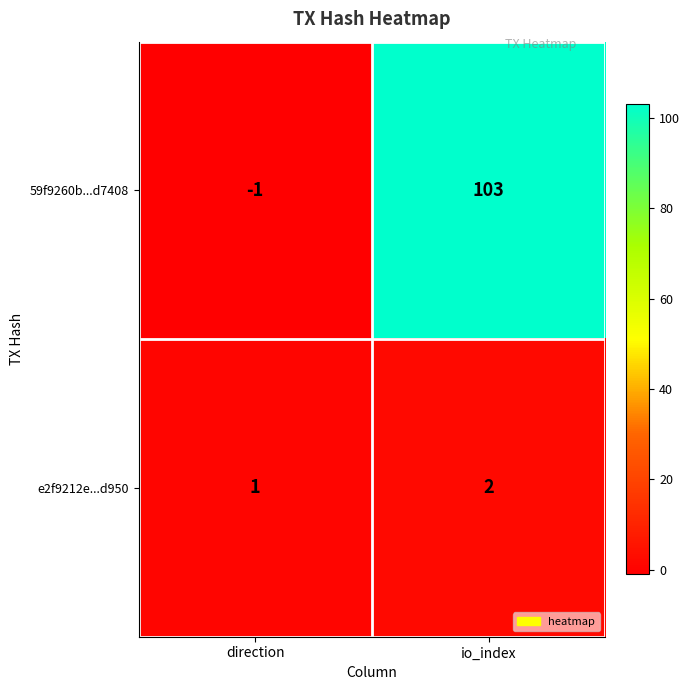

How many series are shown in this chart?

2